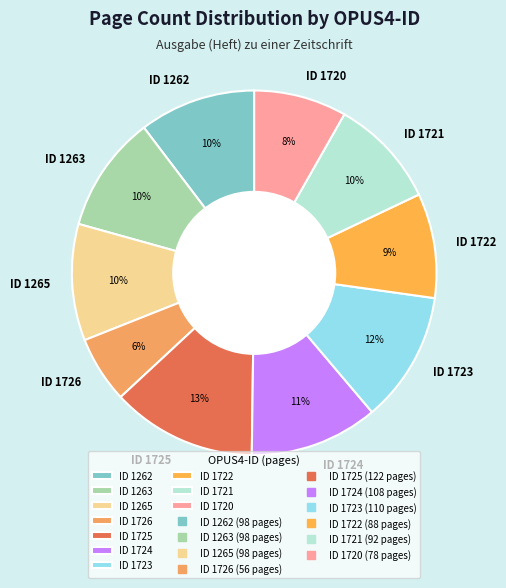

Which category has the biggest portion of the pie?

ID 1725